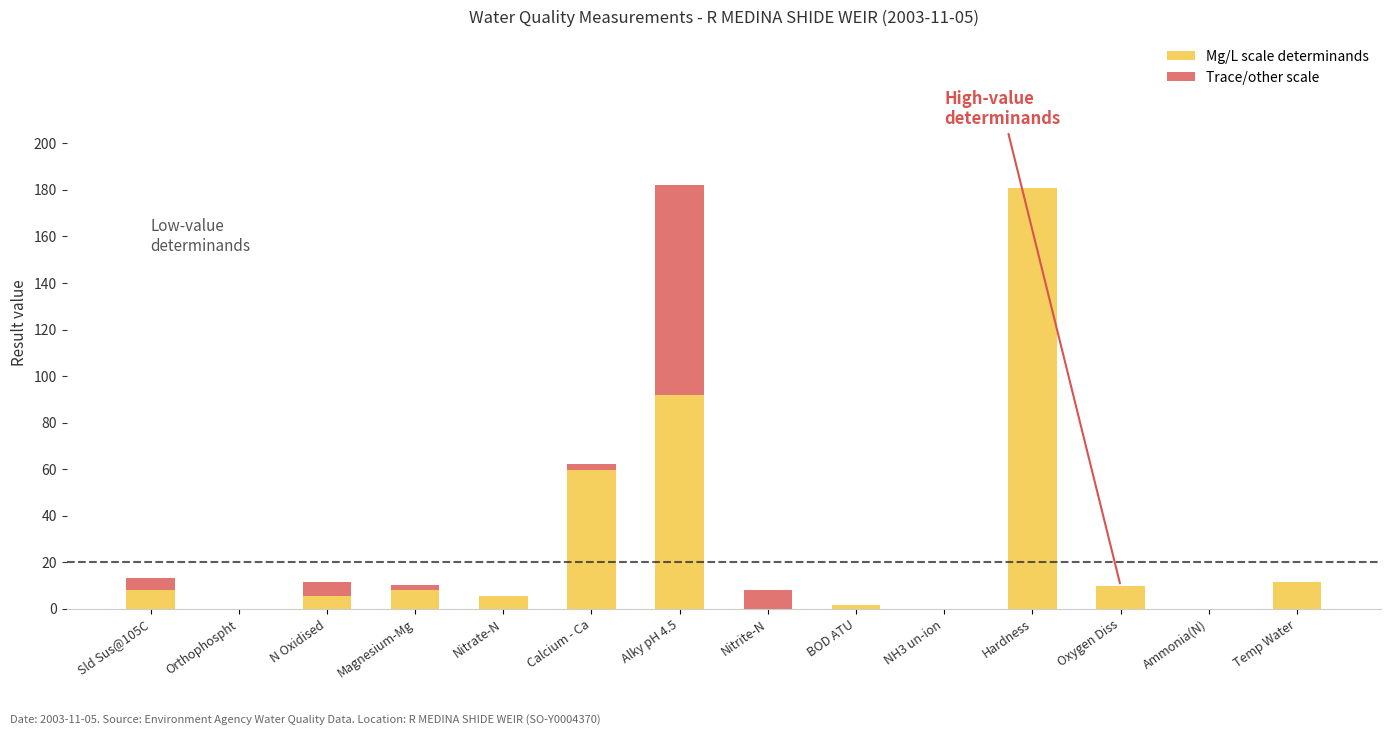

What are all the series names shown in the legend?

Mg/L scale determinands, Trace/other scale